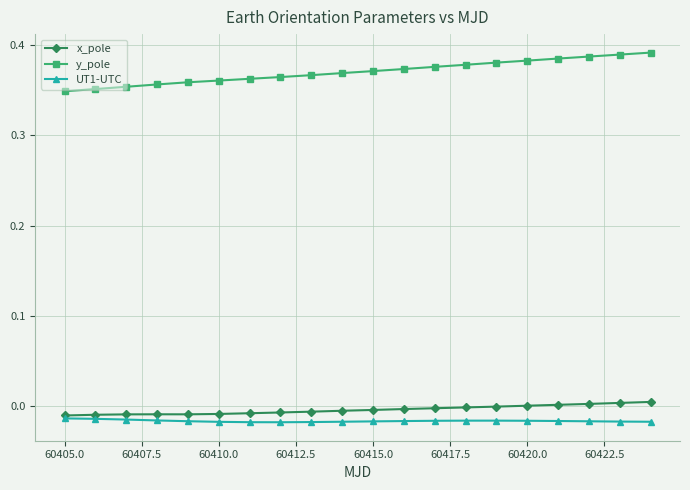

True or false: x_pole and y_pole cross at least once.

False